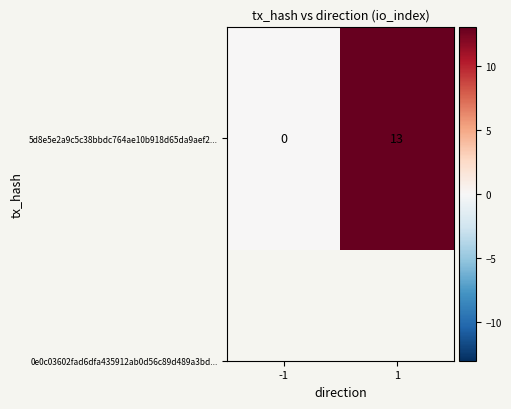

What is the sum of all values?

13